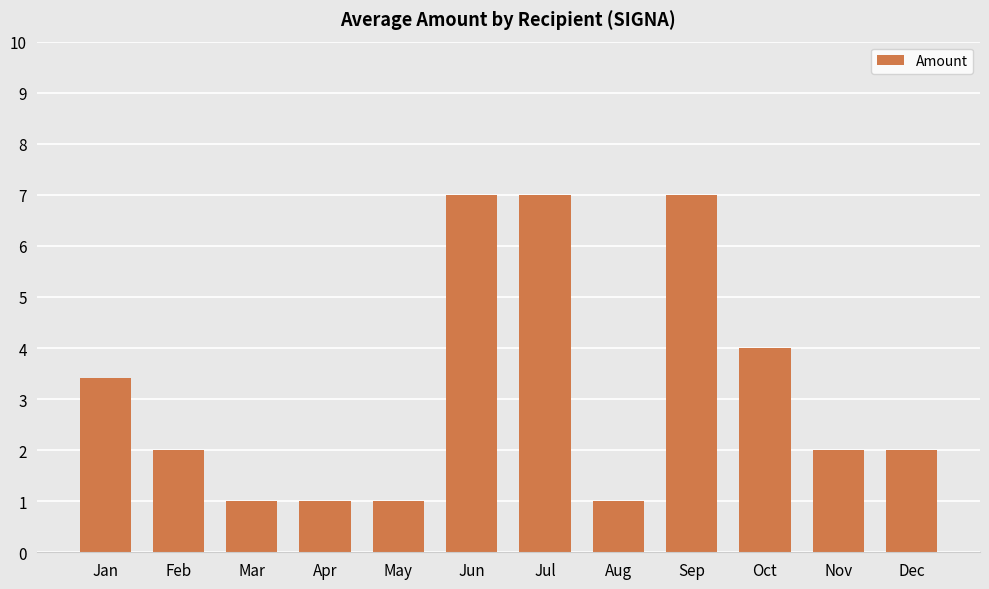

What is the change in value from Feb to Jul?

+5.0